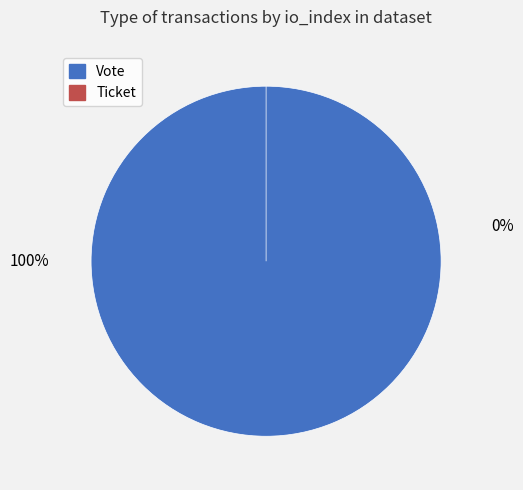

Which slice is the smallest?

Ticket